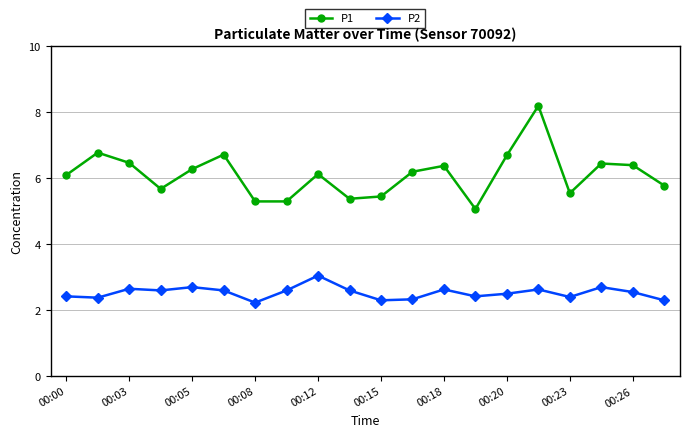

What are all the series names shown in the legend?

P1, P2